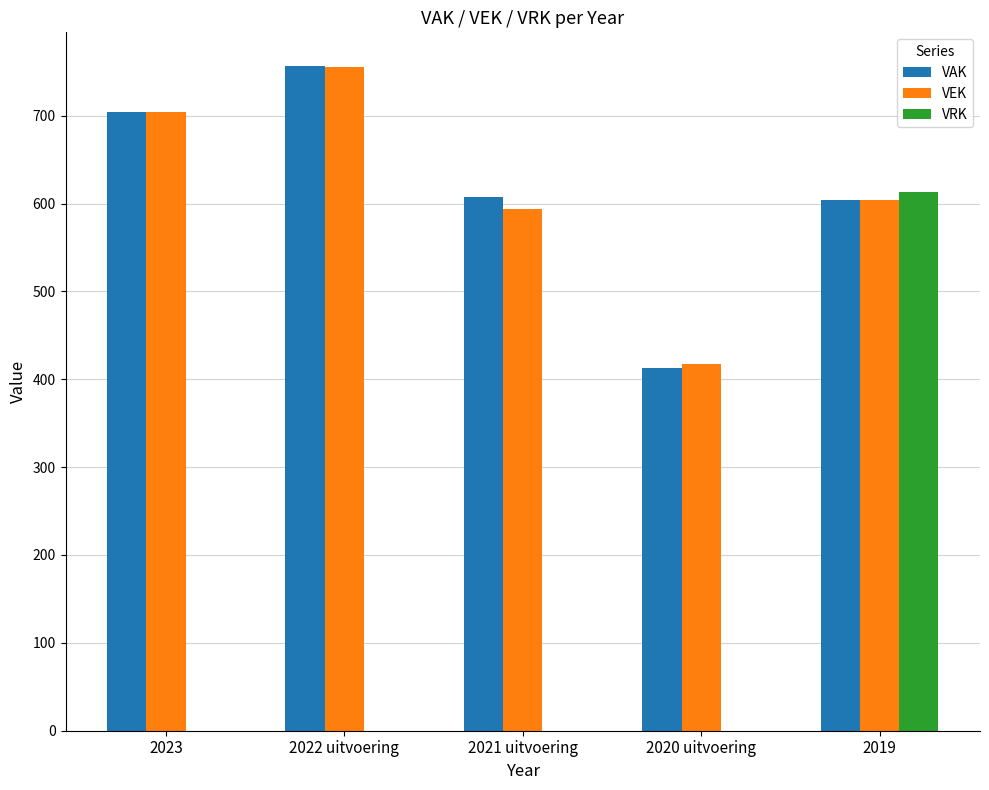

What is the spread (max minus min) of values at 2023?

704